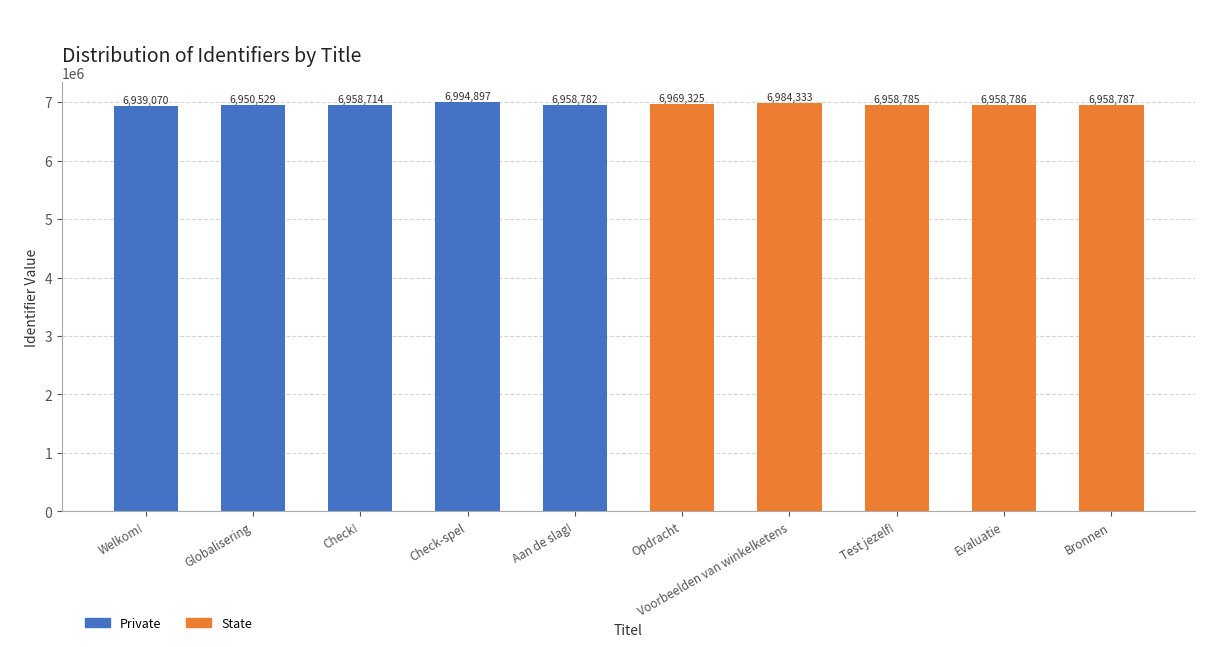

List the labels in order of value, smallest first.

Welkom!, Globalisering, Check!, Aan de slag!, Test jezelf!, Evaluatie, Bronnen, Opdracht, Voorbeelden van winkelketens, Check-spel